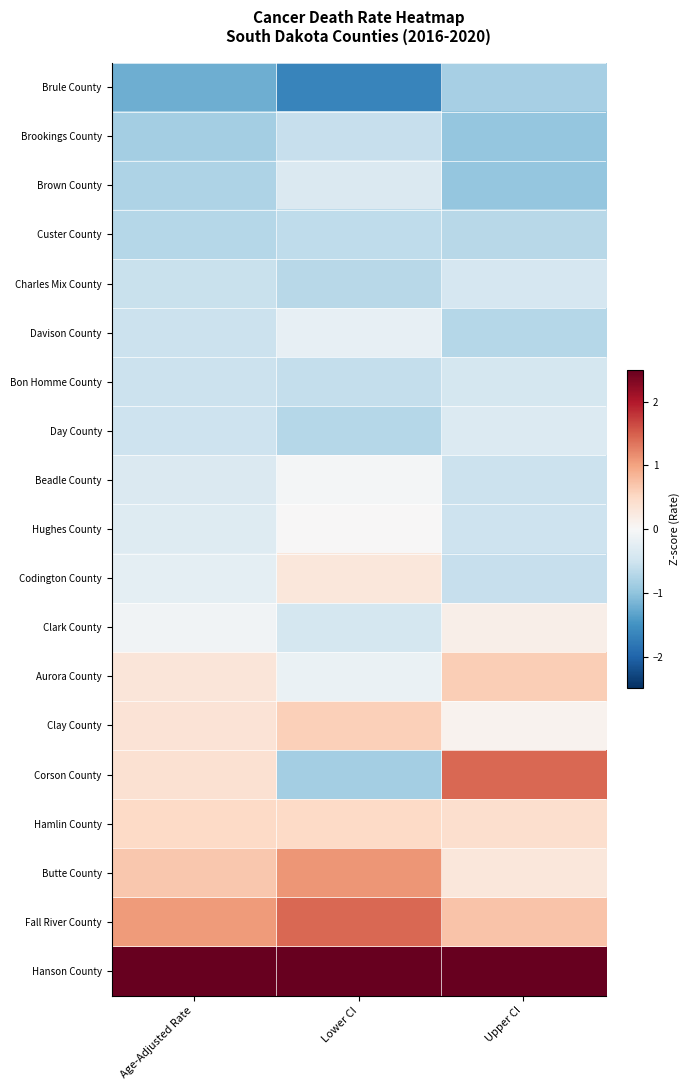

What is the minimum value shown in the chart?

-1.6